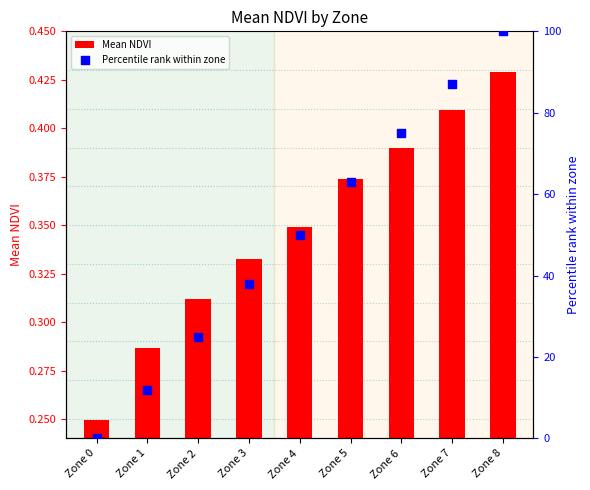

At which category is the sum across all series the highest?

Zone 8